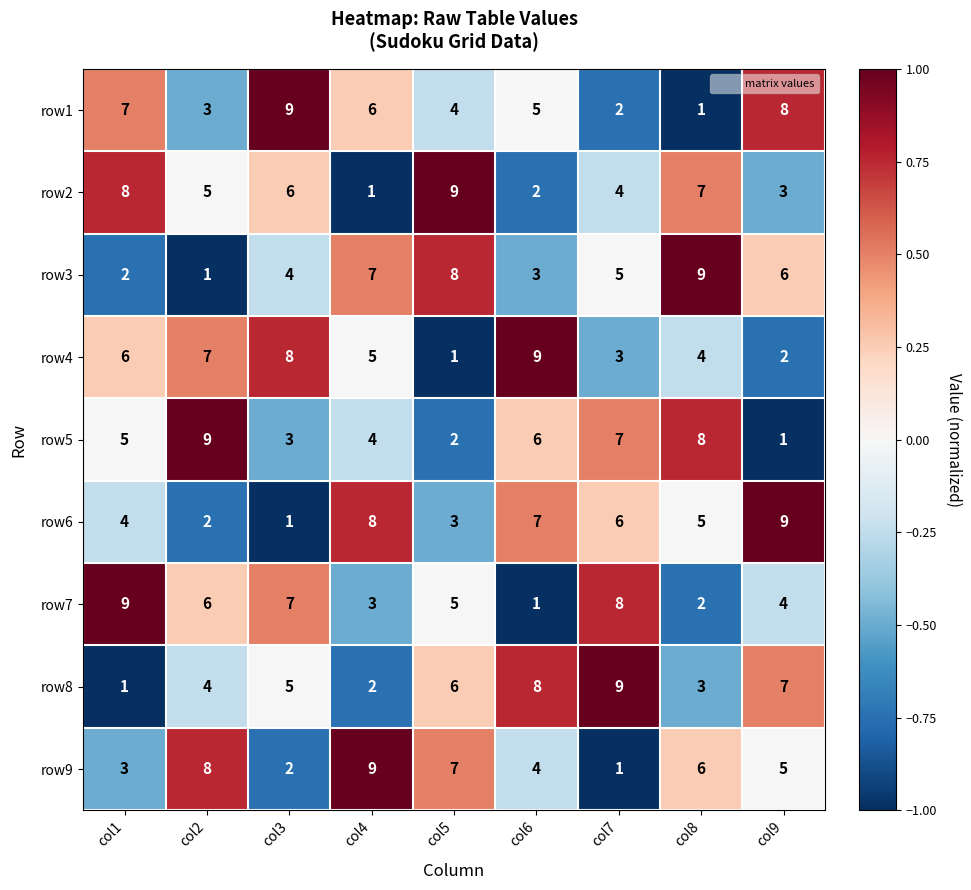

The value of row7 at col5 is 5. True or false?

True